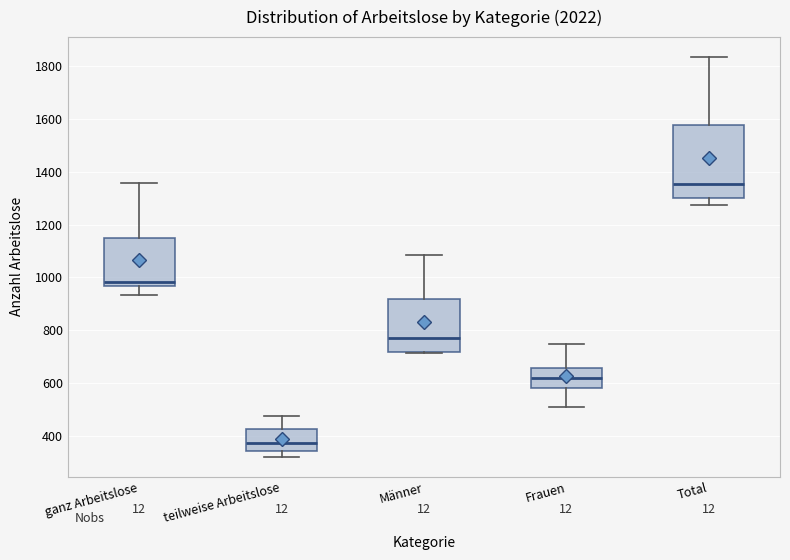

Which box is the tallest, from its lower edge to its upper edge?

Total